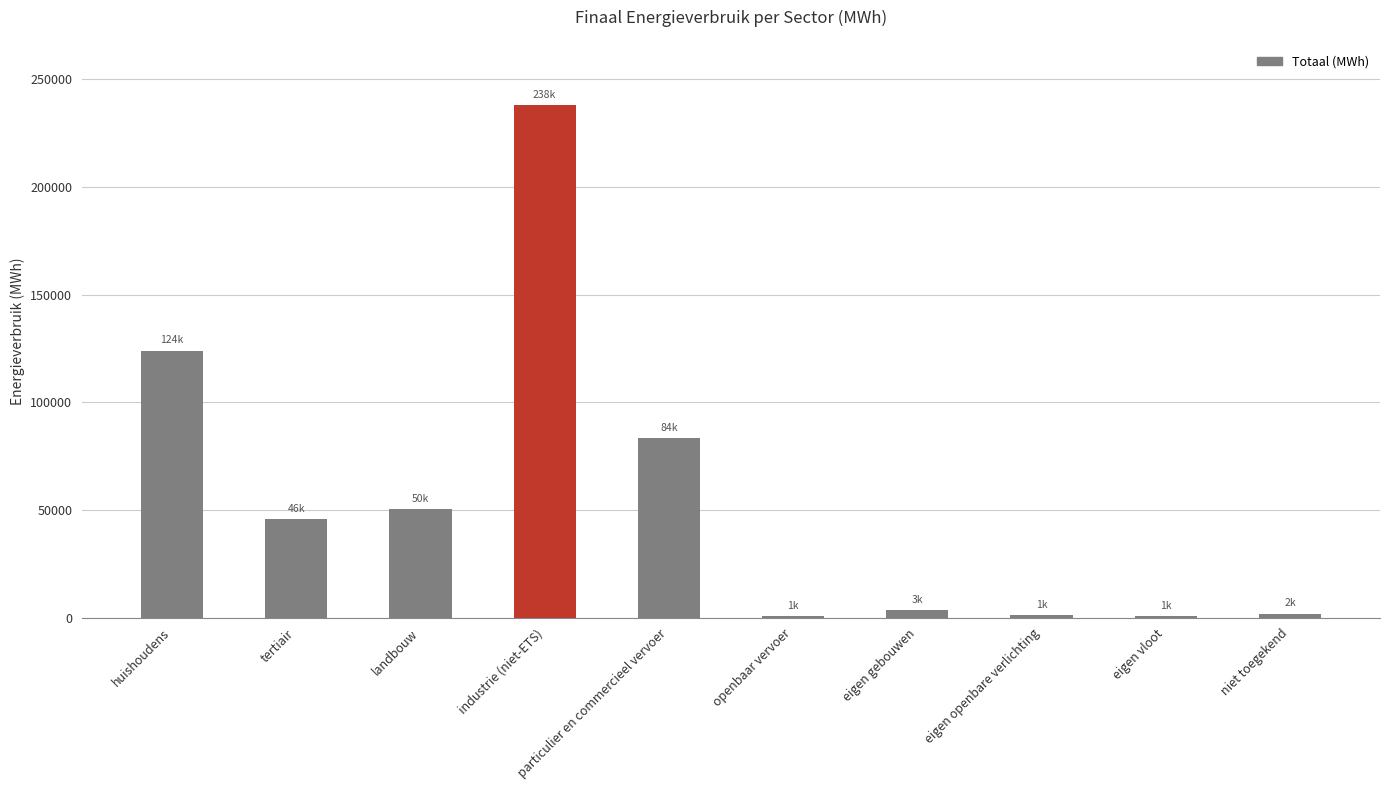

The chart shows a value of 82012.0 at tertiair. True or false?

False